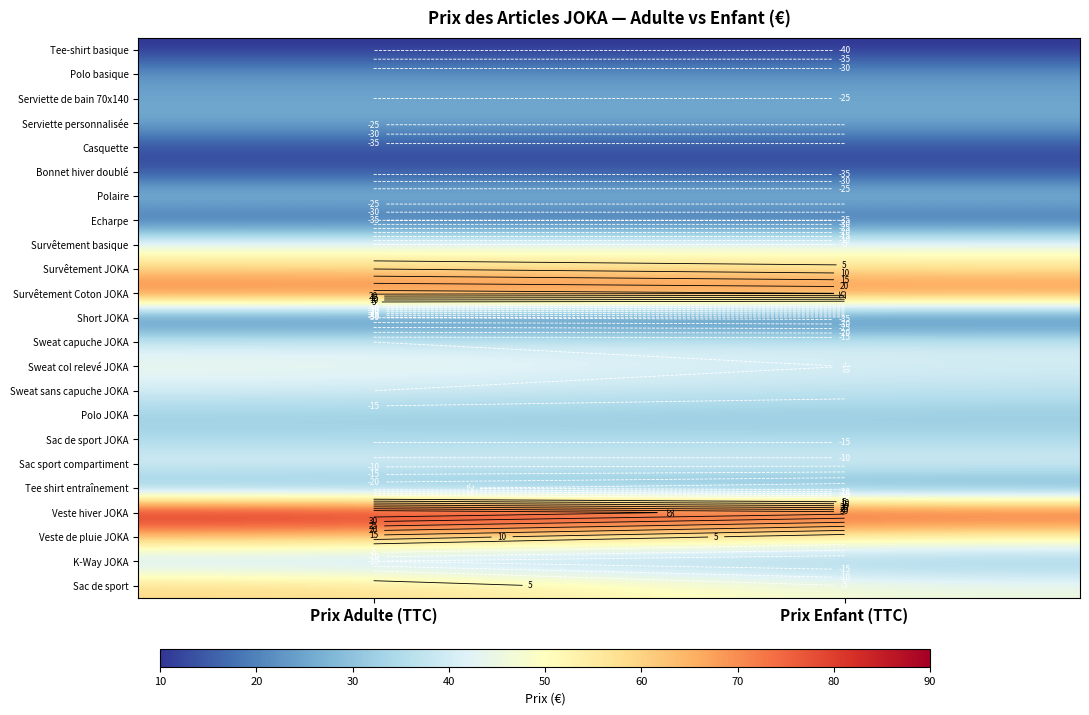

List the labels in order of Sweat capuche JOKA value, smallest first.

Prix Adulte (TTC), Prix Enfant (TTC)